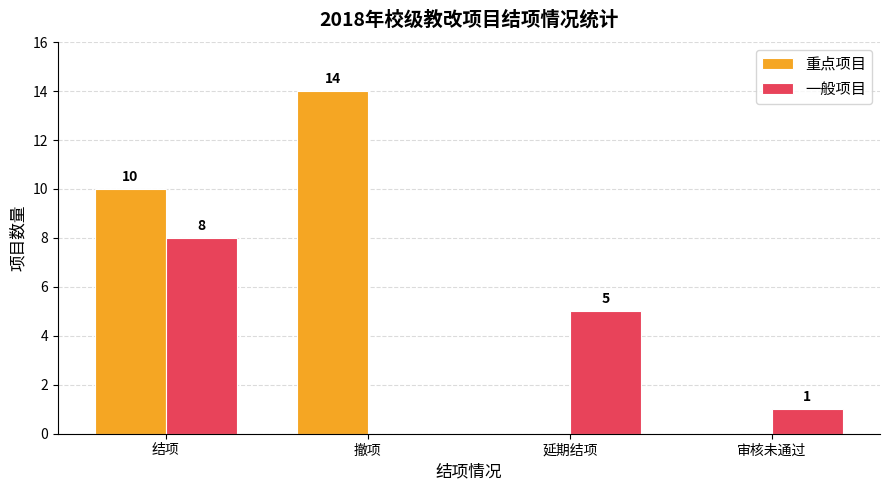

What is the maximum value for 重点项目?

14